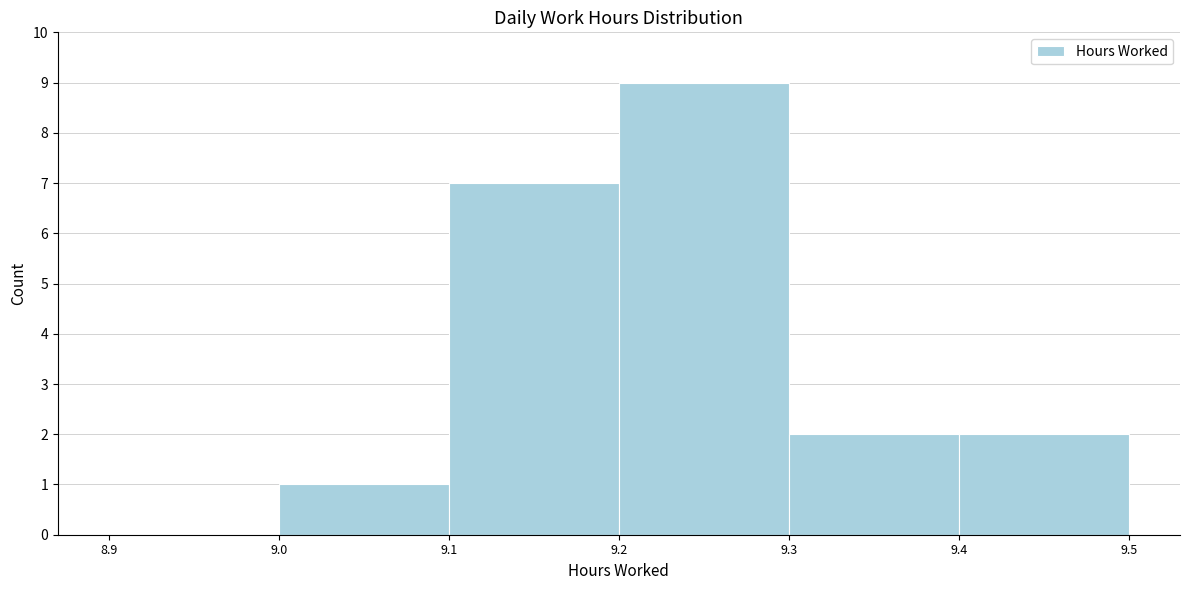

Which range on the x-axis has the tallest bar?

9.2 to 9.3